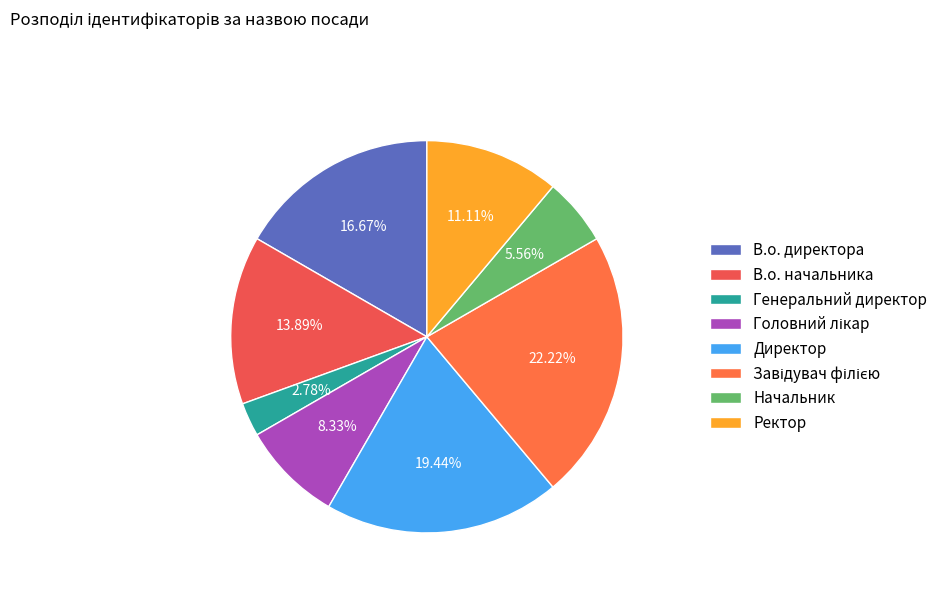

The Генеральний директор slice represents 3% of the pie. True or false?

True